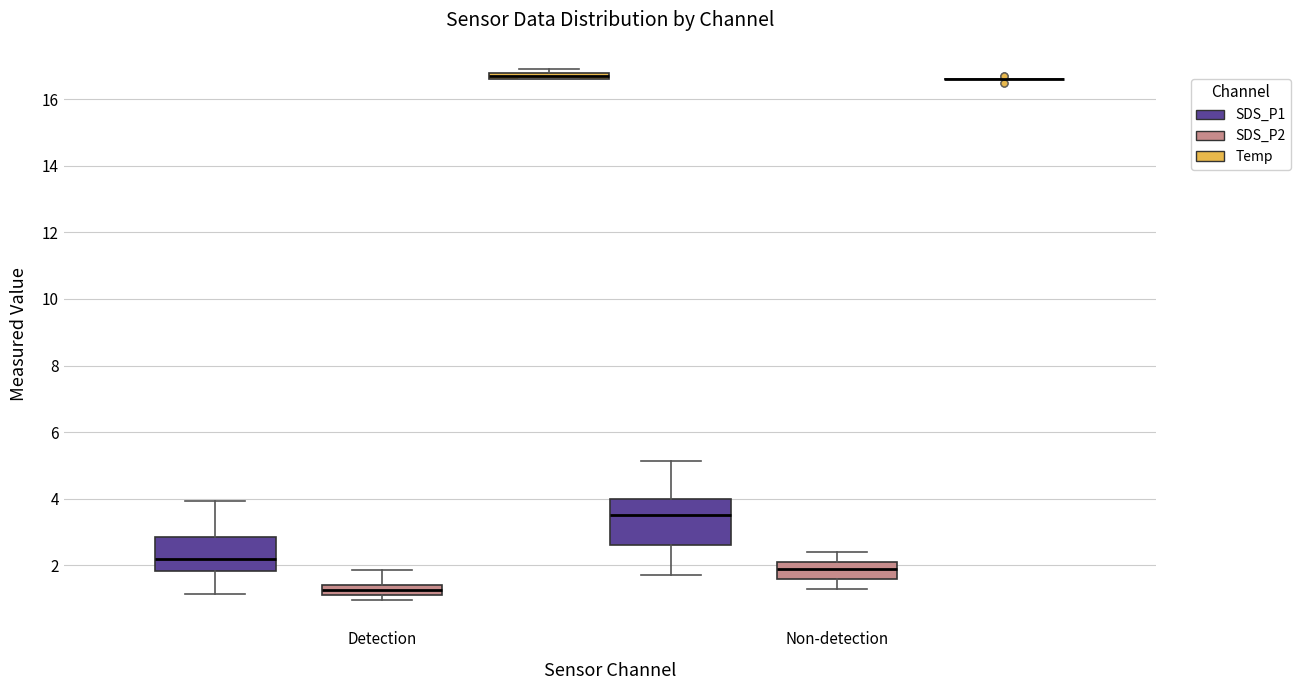

Where is the upper edge of the box for Detection (Temp) on the y-axis? The values are not printed on the chart, so give them approximately, as read against the axis.

16.8